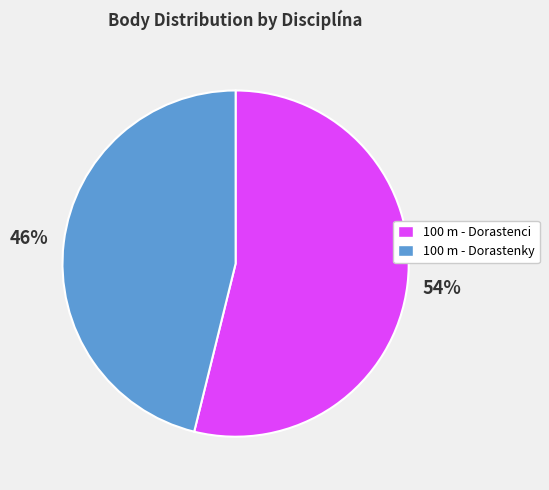

To the nearest percent, what portion does 100 m - Dorastenky represent?

46%